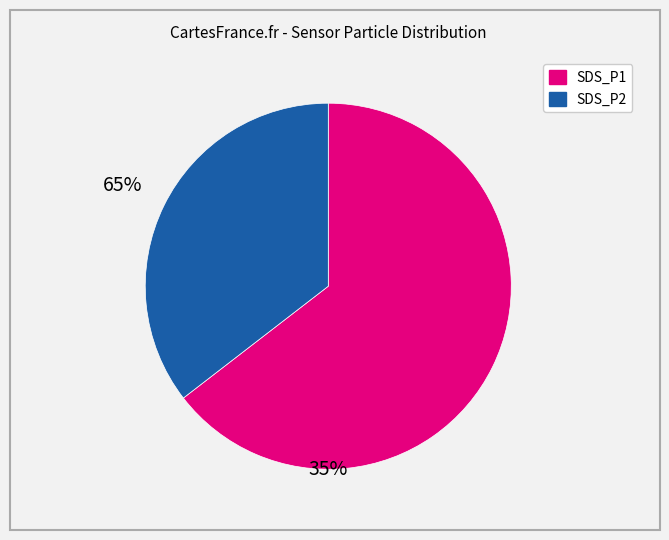

Which has a higher value, SDS_P1 or SDS_P2?

SDS_P1